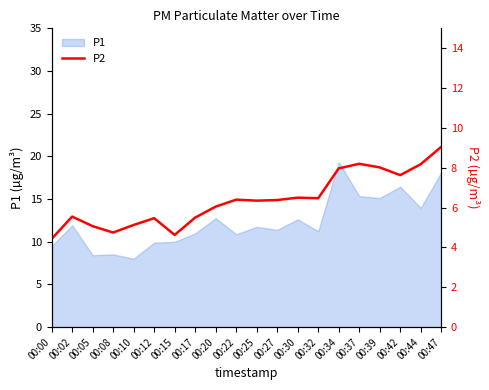

At which category does the data reach its first local valley?

00:08